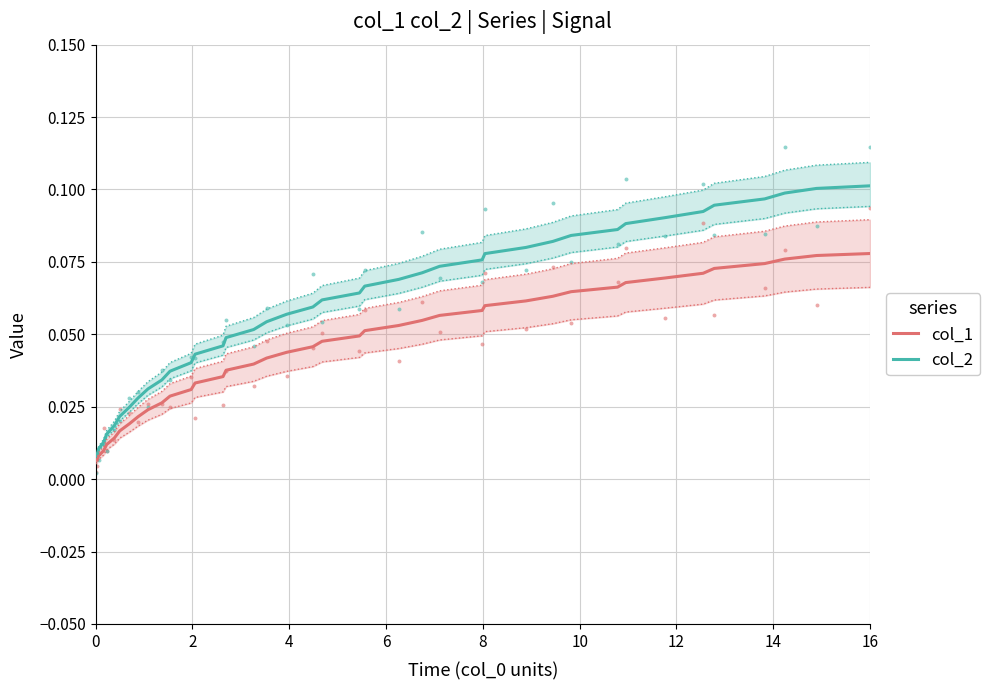

At which category is the sum across all series the highest?

16